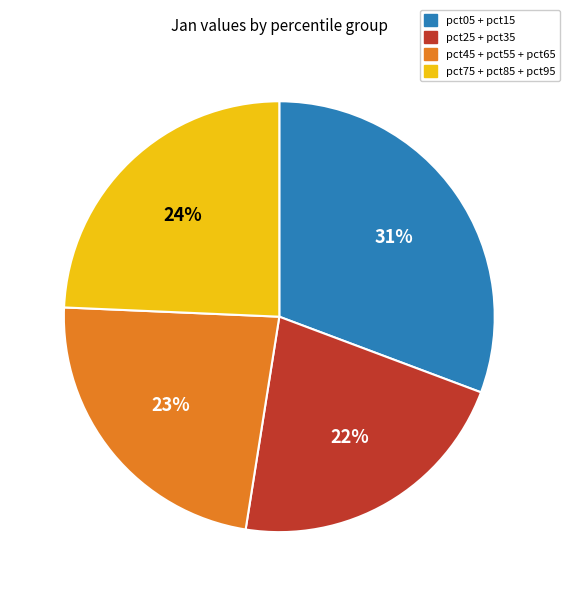

To the nearest percent, what is the average slice percentage?

25%